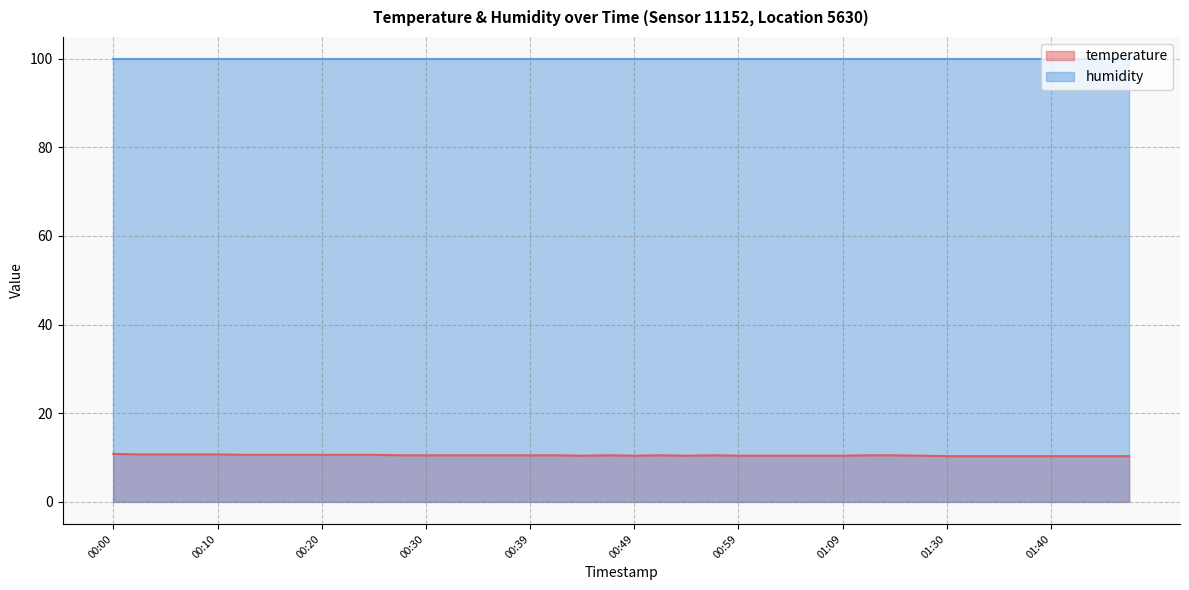

How many interior local peaks (higher than both neighbors) does the data have?

3